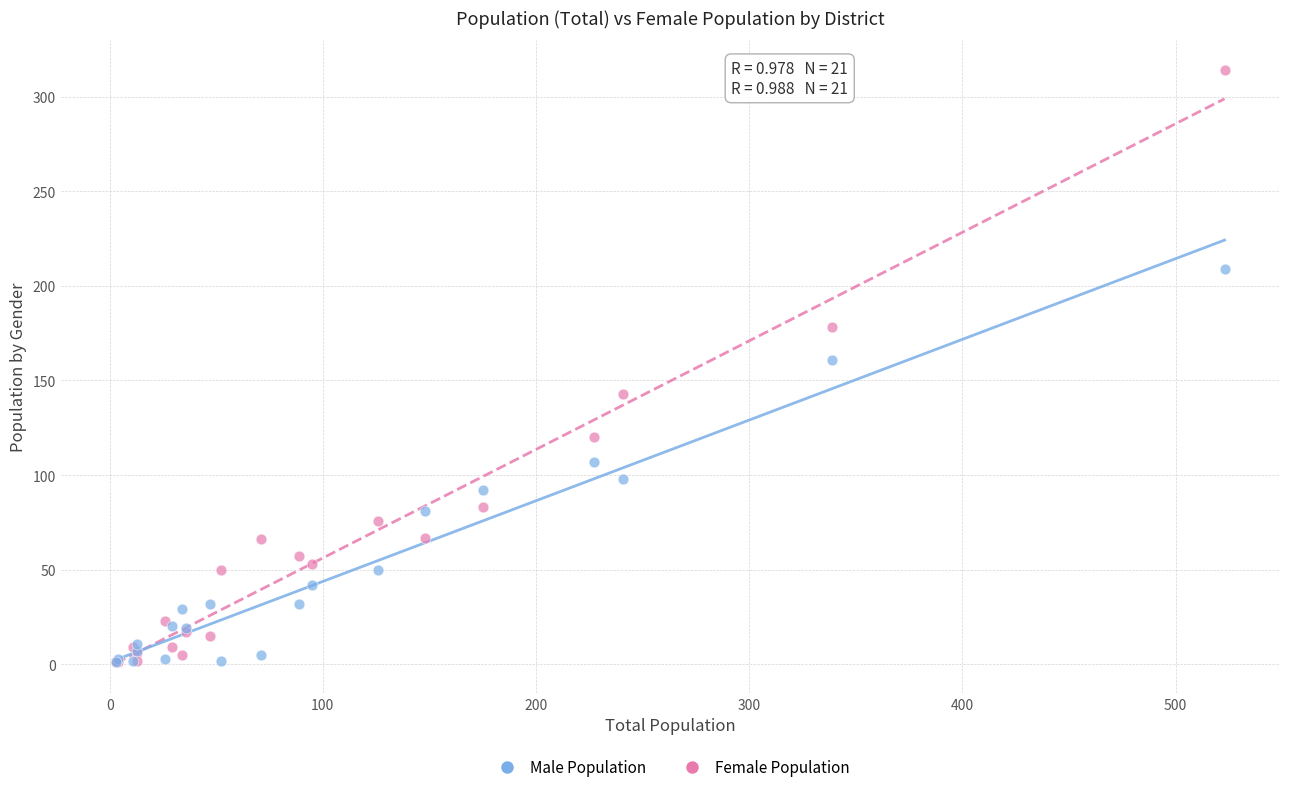

Across all series, what Y value is closest to 157?

161